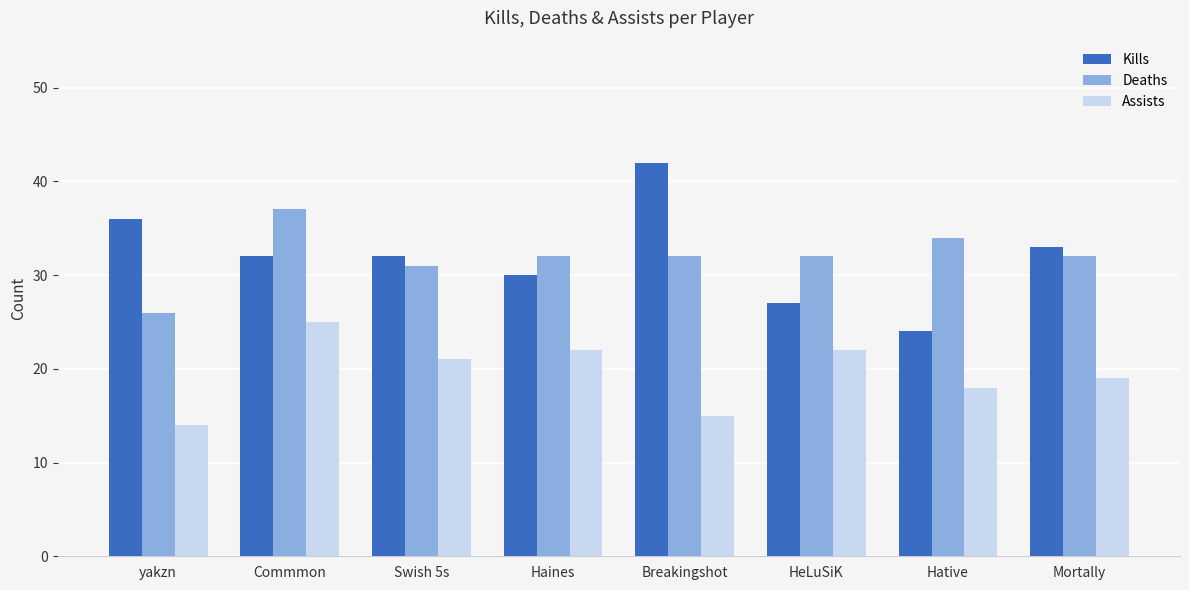

What is the smallest value displayed?

14